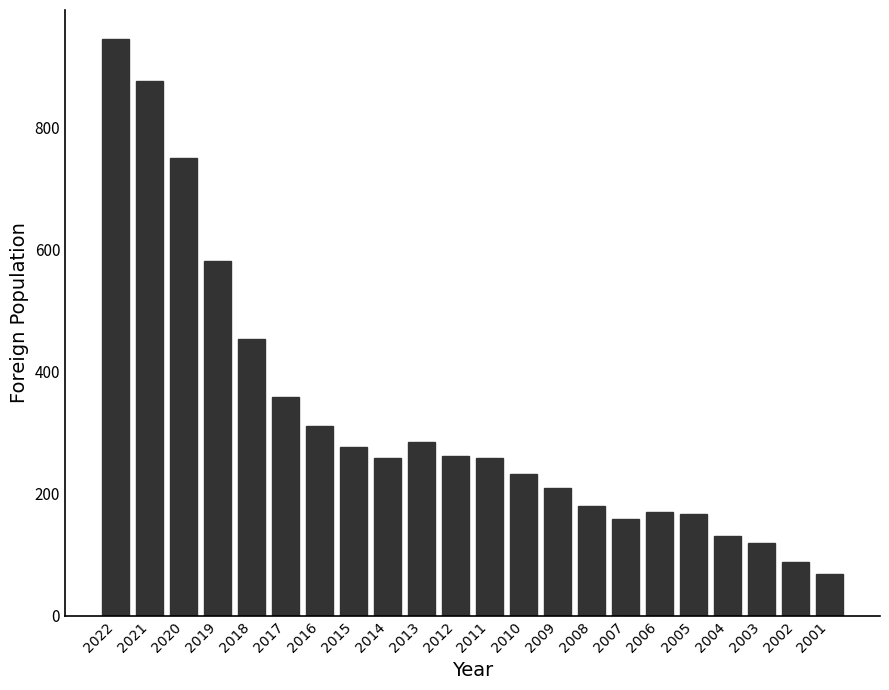

What is the sum of the values at 2012 and 2008?

440